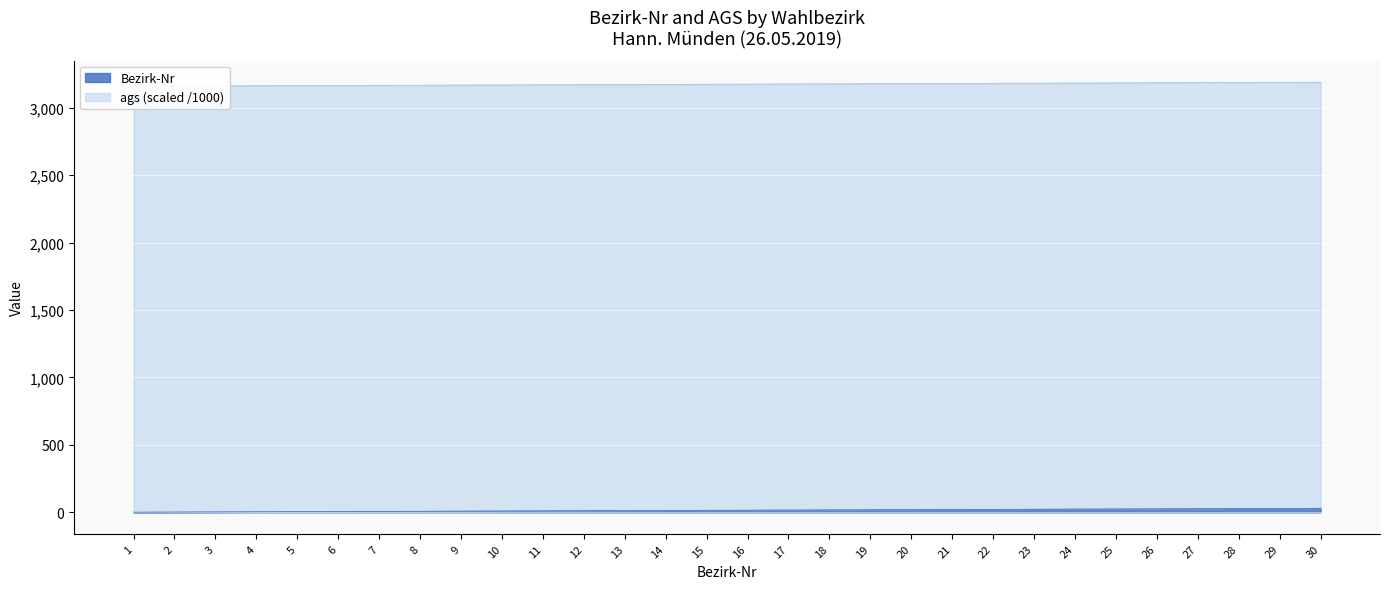

Which label corresponds to the largest value in the chart?

30